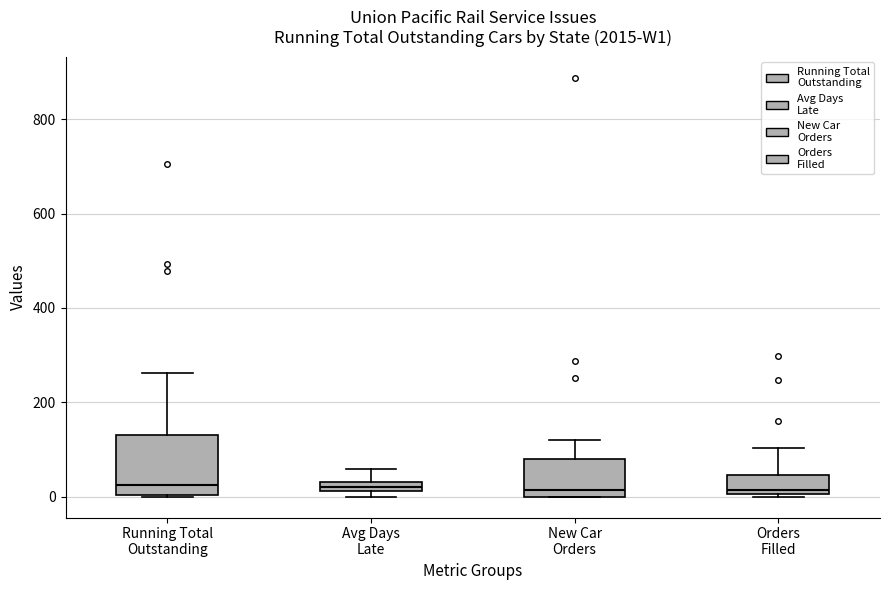

Where does the median line of the box for Running Total Outstanding sit on the y-axis? The values are not printed on the chart, so give them approximately, as read against the axis.

20